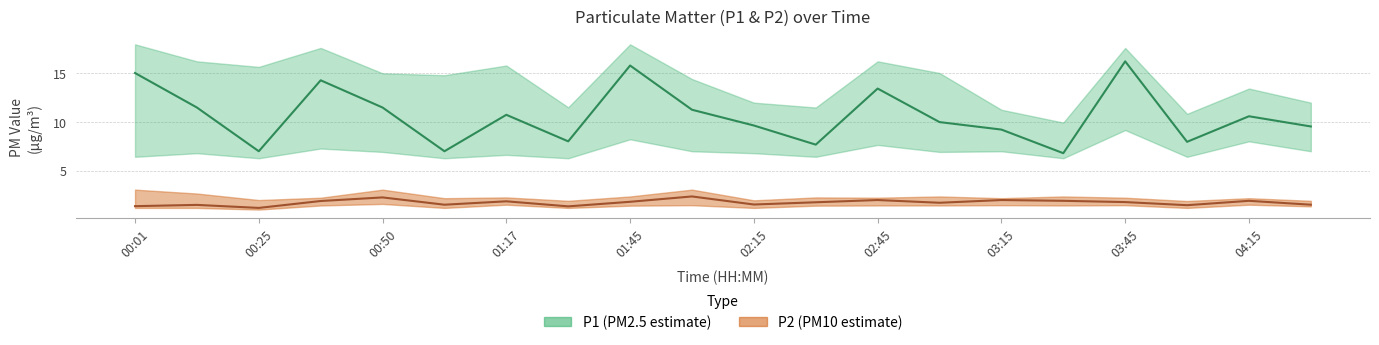

At which category is the sum across all series the highest?

03:45